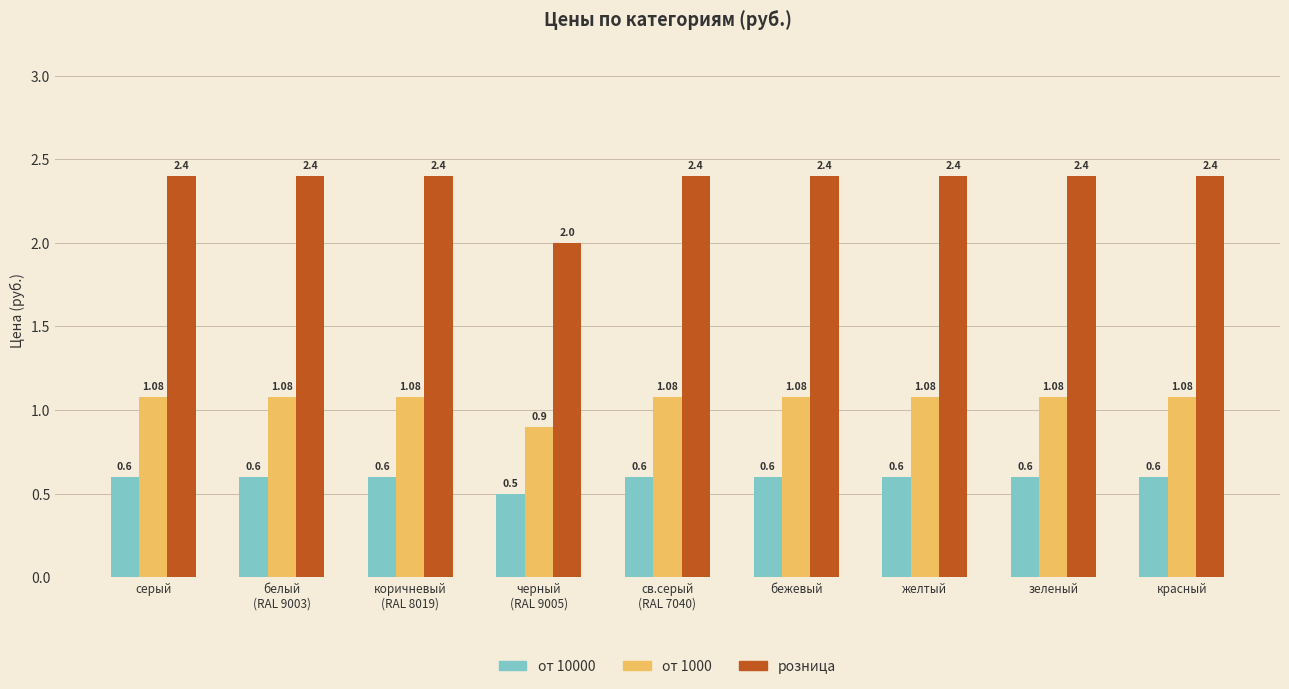

Which series has the largest total across all categories?

розница